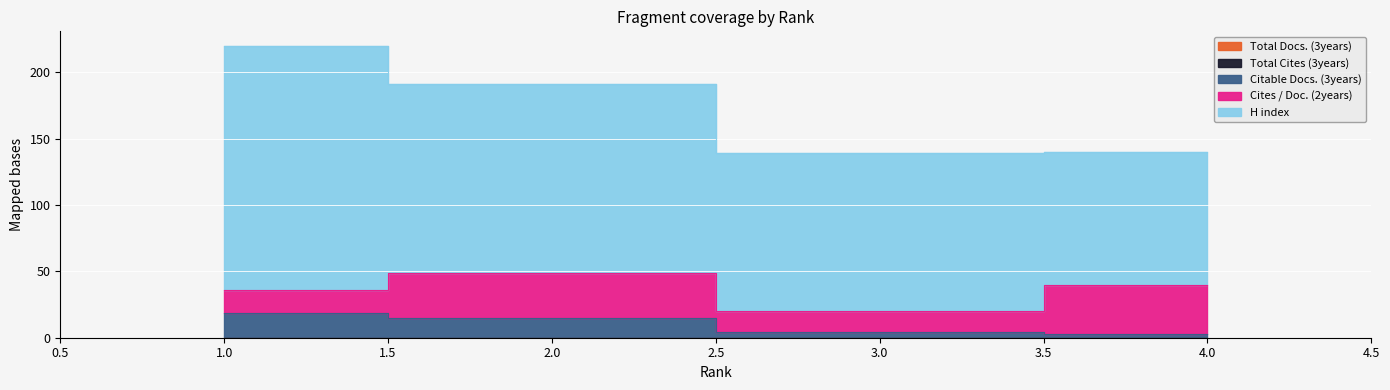

What is the difference between the second highest and minimum values in the Citable Docs. (3years) series?

12